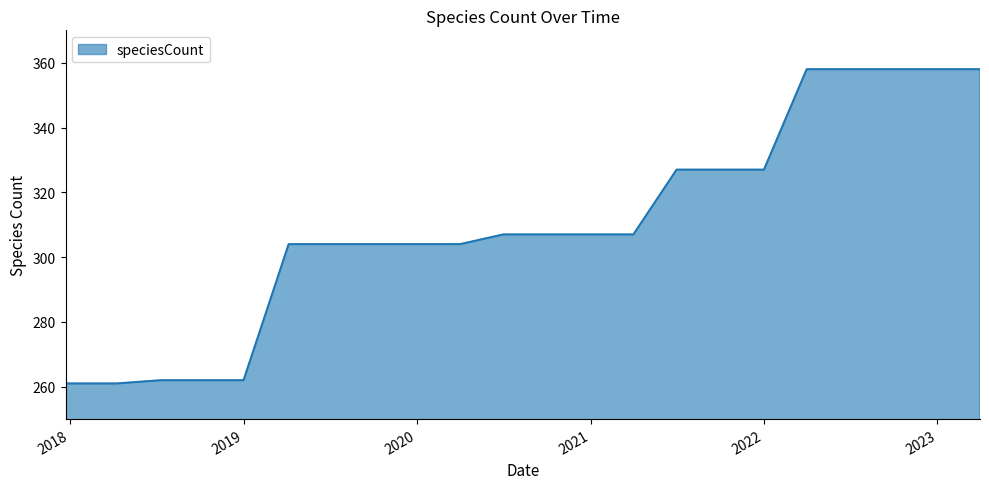

Reading left to right, list all the values displayed in this chart.

261	261	262	262	262	304	304	304	304	304	307	307	307	307	327	327	327	358	358	358	358	358